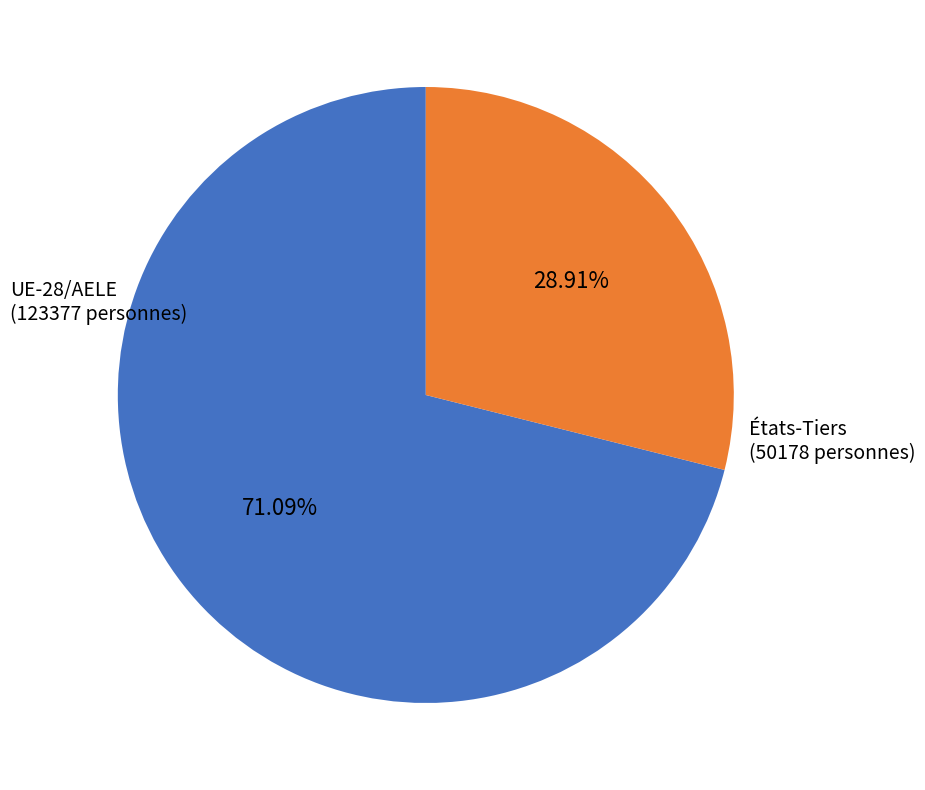

Is there any slice that represents more than half of the pie?

Yes